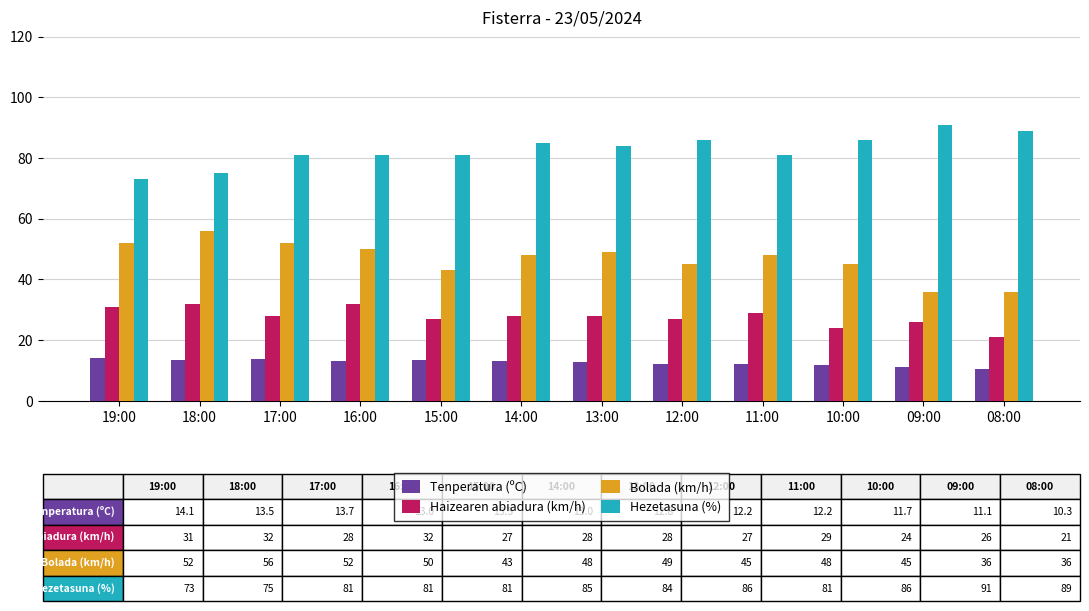

Is the value of Bolada (km/h) at 13:00 greater than the value of Haizearen abiadura (km/h) at 18:00?

Yes